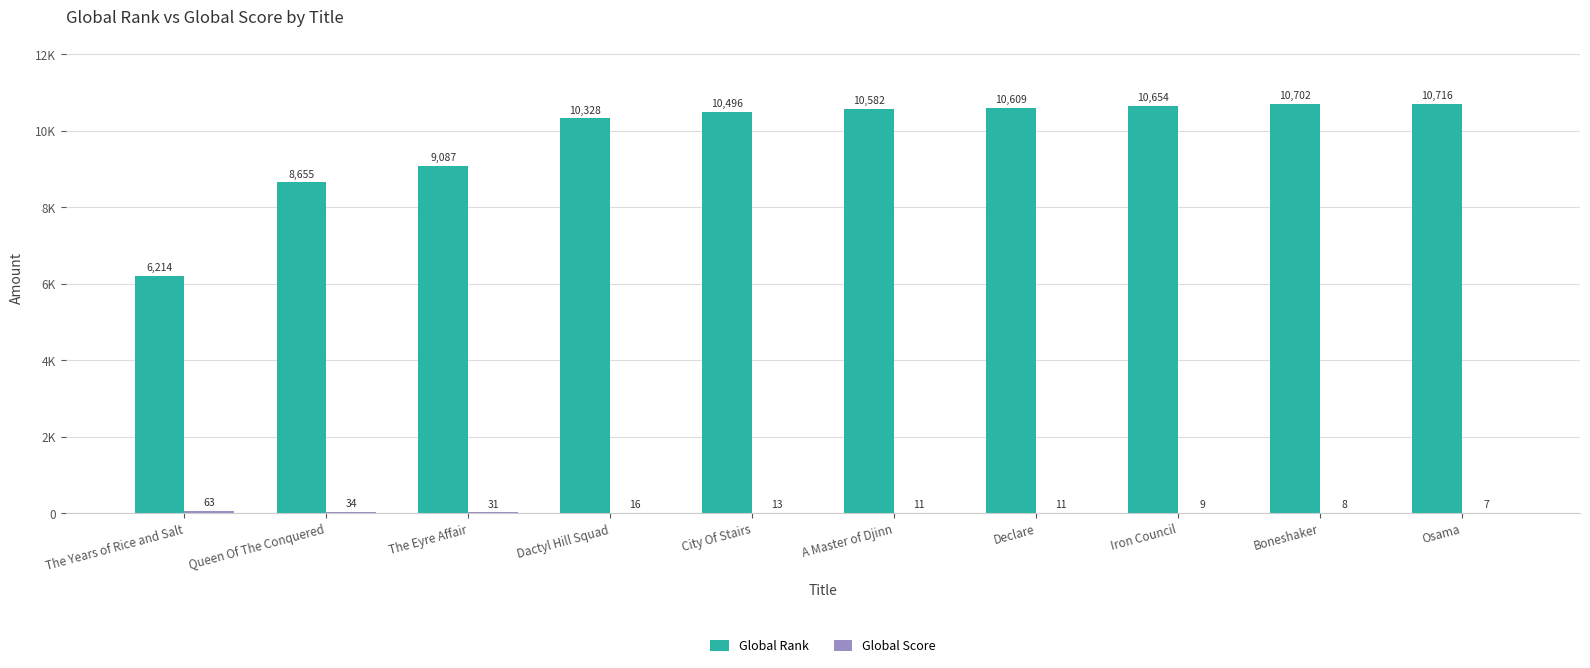

What is the value of the Global Rank bar at the 5th from the left?

10496